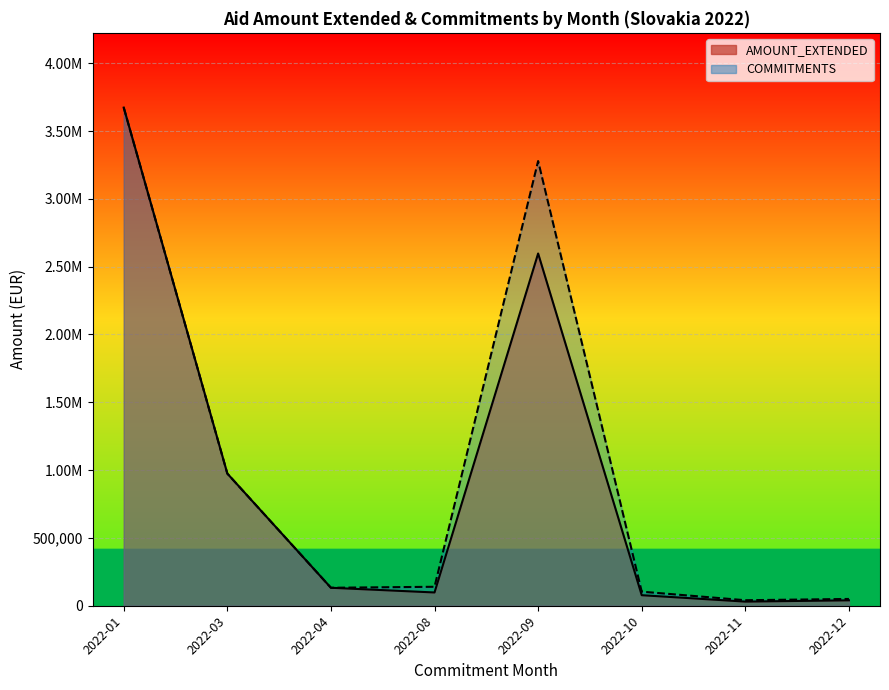

The value of COMMITMENTS (EUR) at 2022-01-01 is 130597. True or false?

False